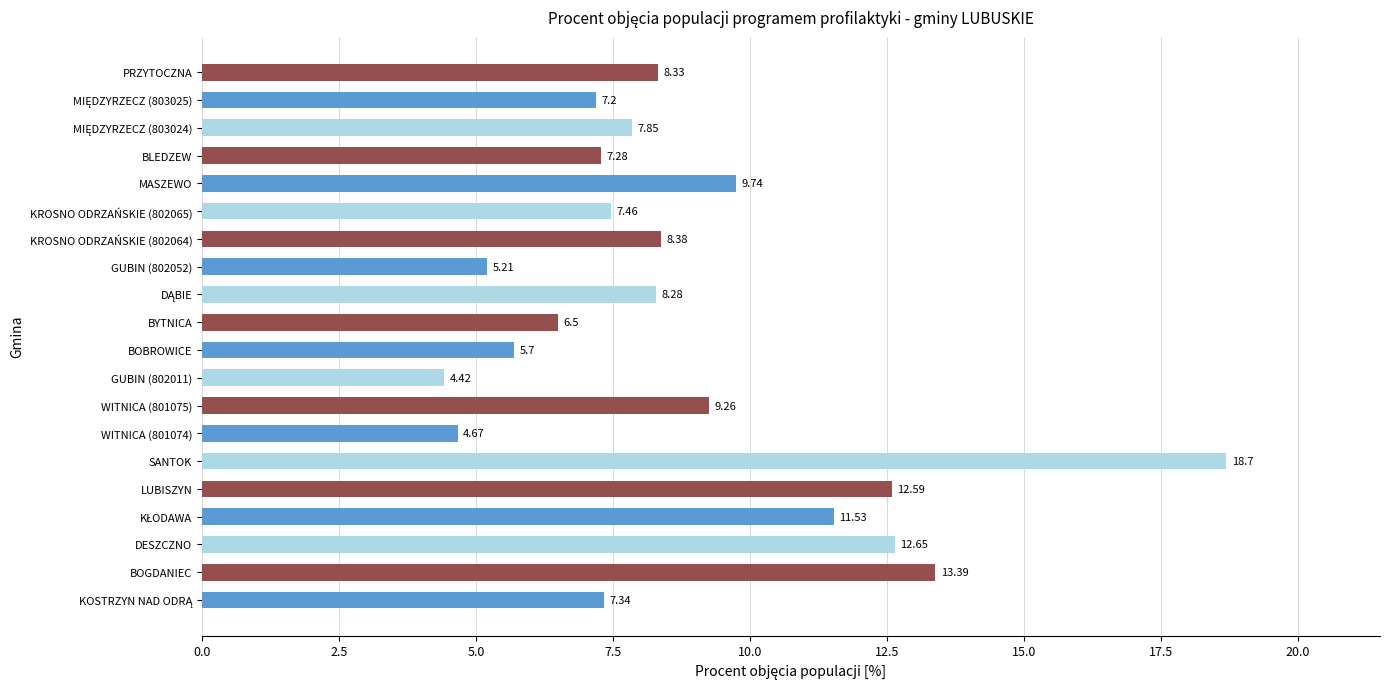

What is the ratio of the value at DESZCZNO to the value at BLEDZEW?

1.7